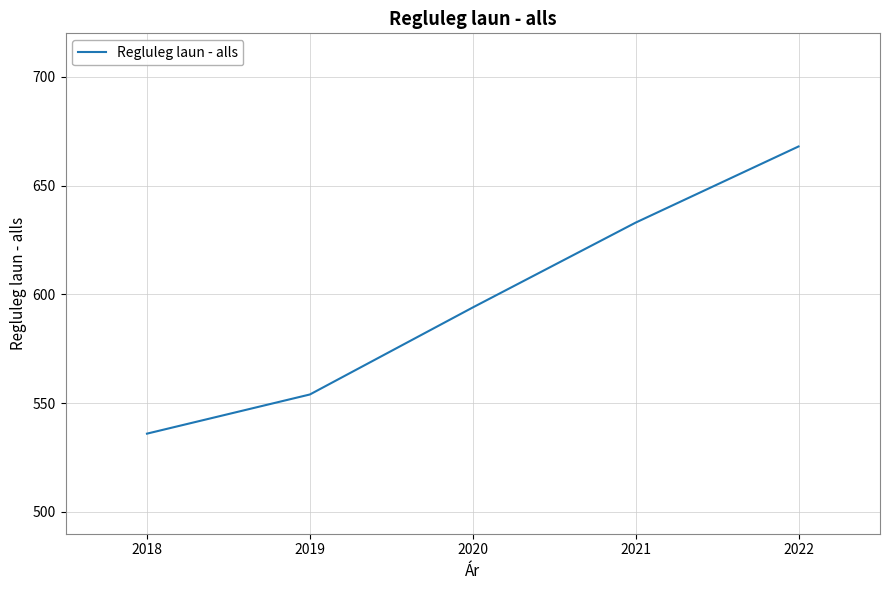

What is the average value?

597